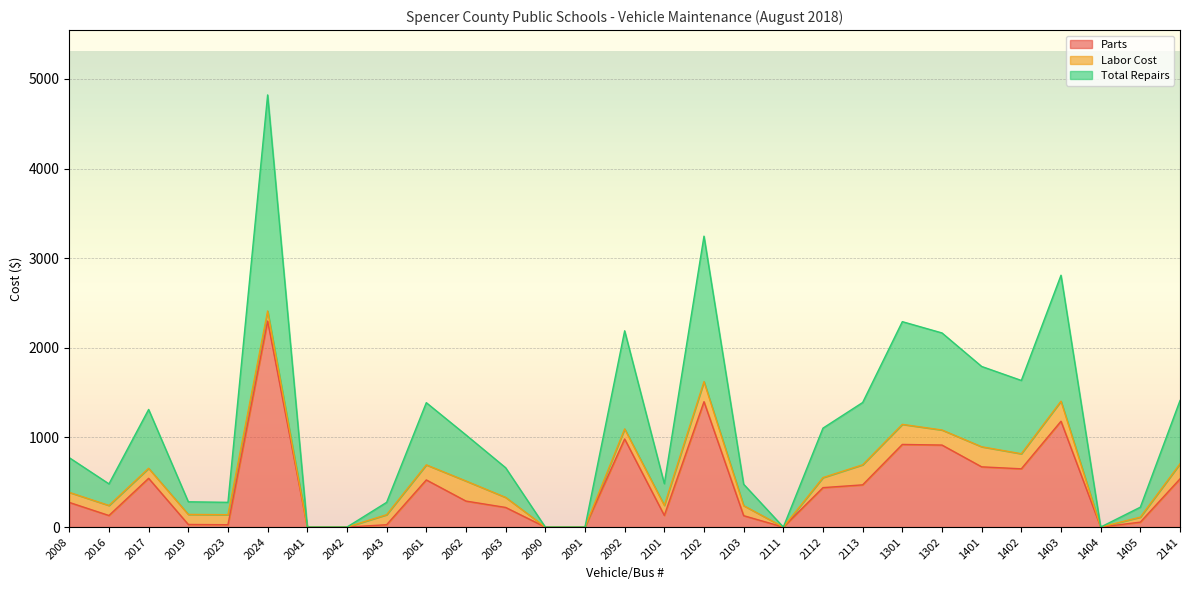

Which category has the lowest value in the Total Repairs series?

2041